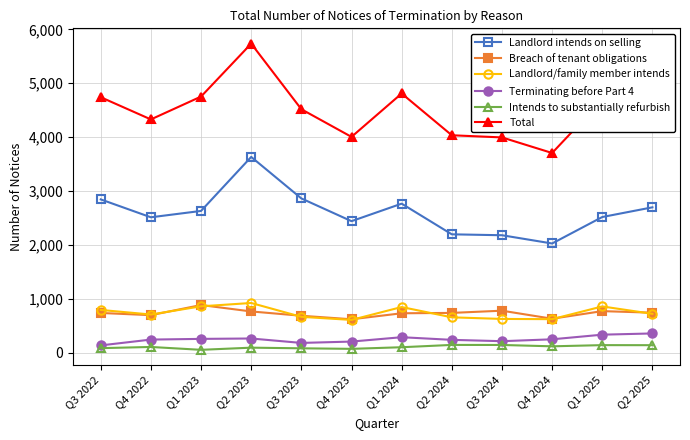

What is the approximate value of Landlord intends on selling at Q2 2024?

2197